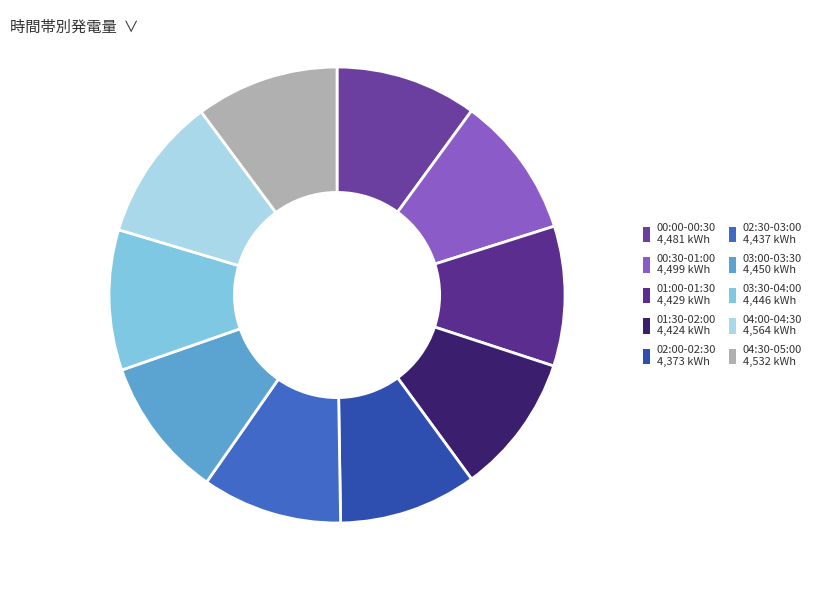

To the nearest percent, what portion does 01:30-02:00 represent?

10%